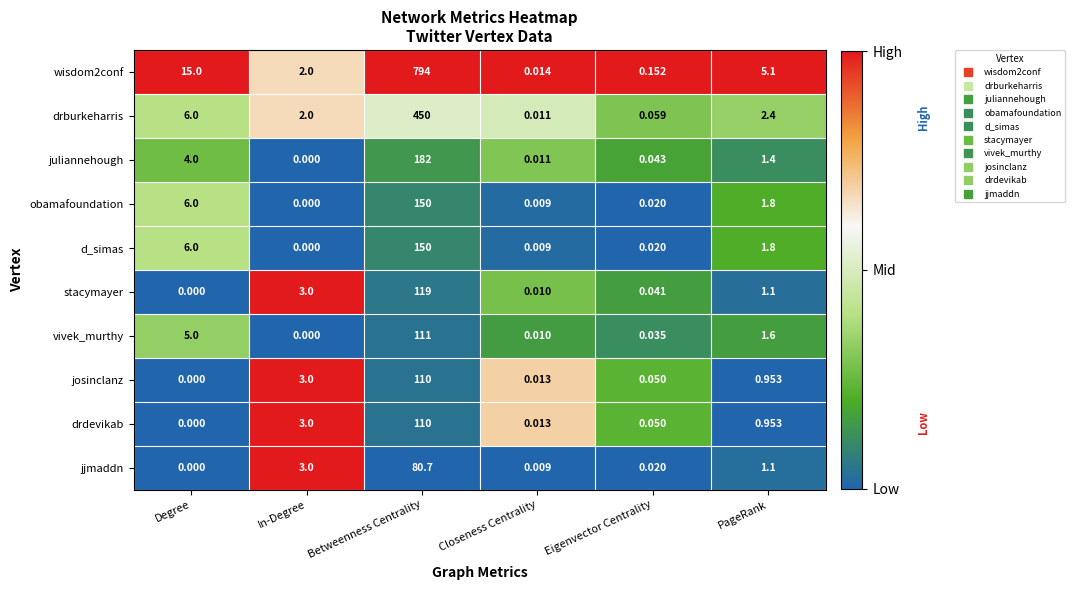

Where does the jjmaddn series first go above 1?

In-Degree